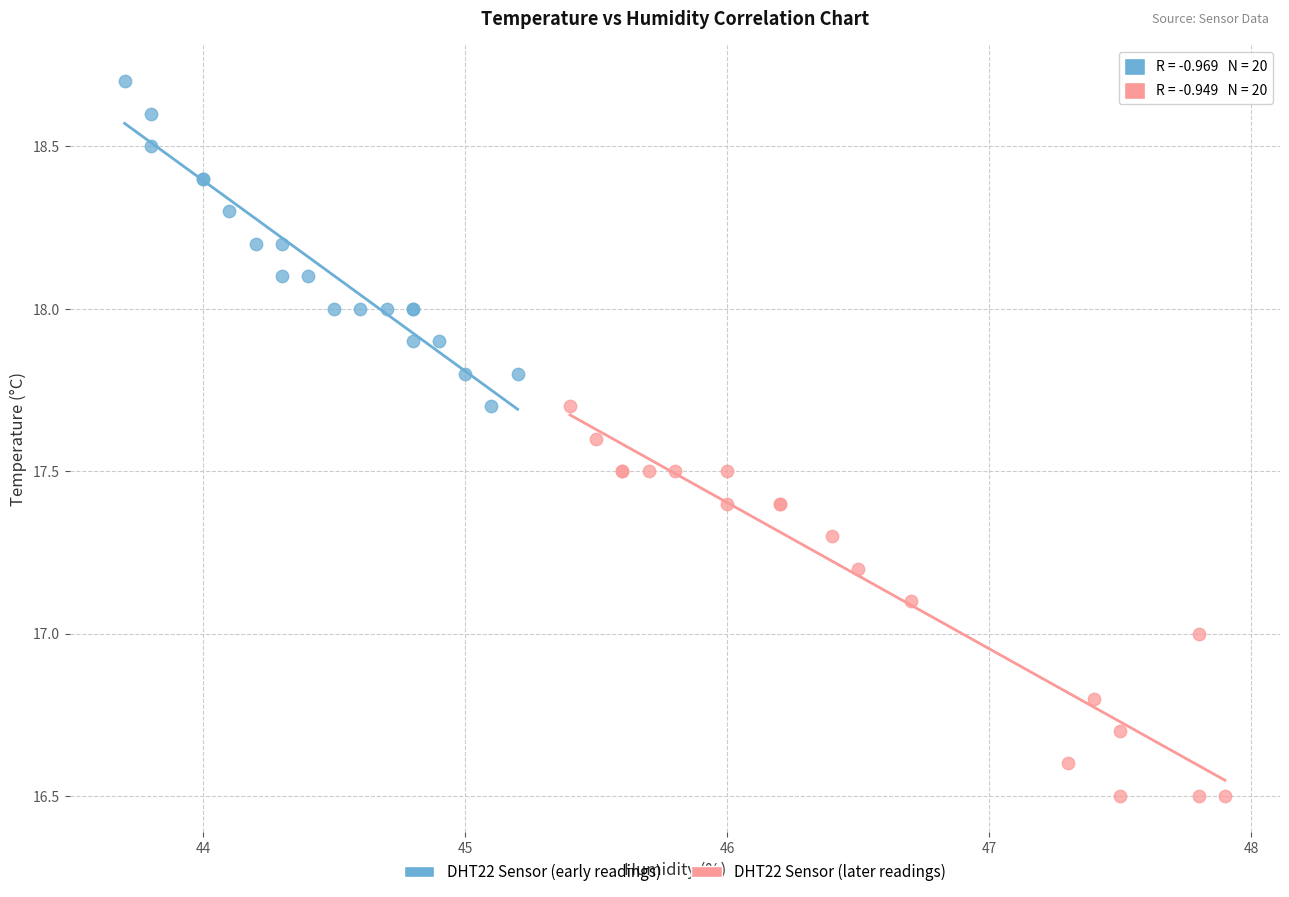

Which series reaches the minimum Y coordinate?

DHT22 Sensor (later readings)